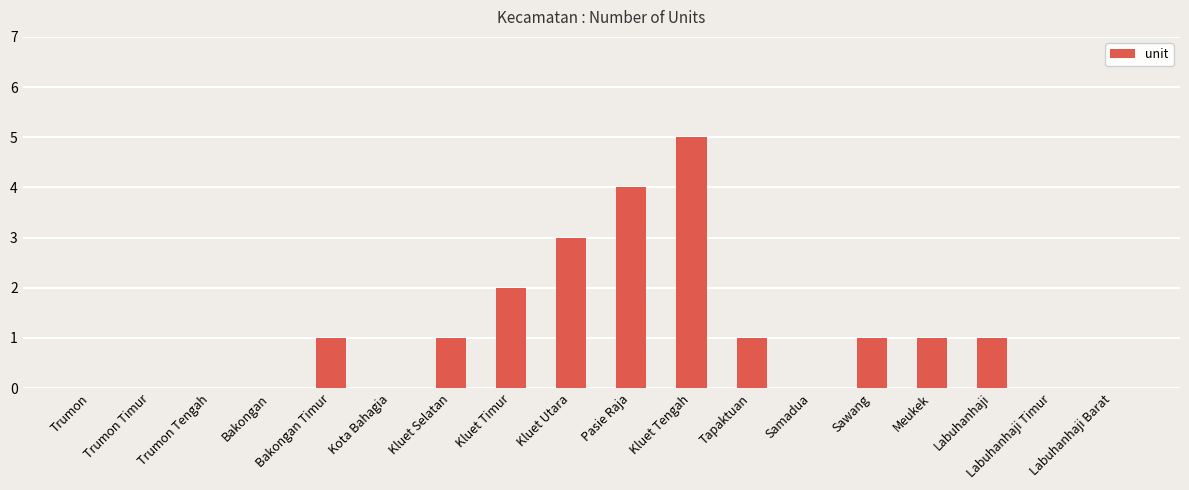

True or false: the data shows -3 at Trumon Timur.

False